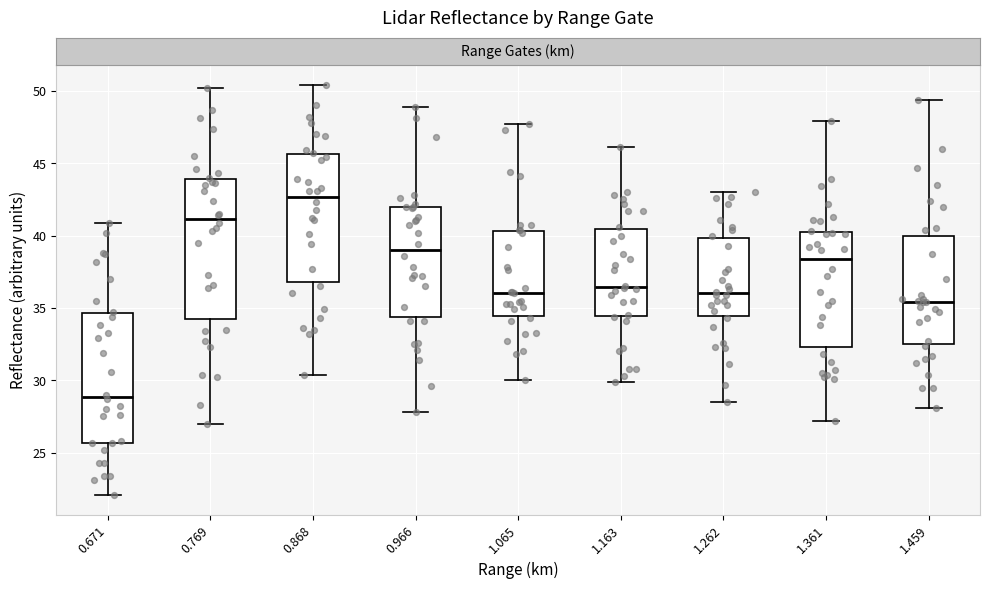

Where does the median line of the box at x = 0.966 sit on the y-axis? The values are not printed on the chart, so give them approximately, as read against the axis.

39.0